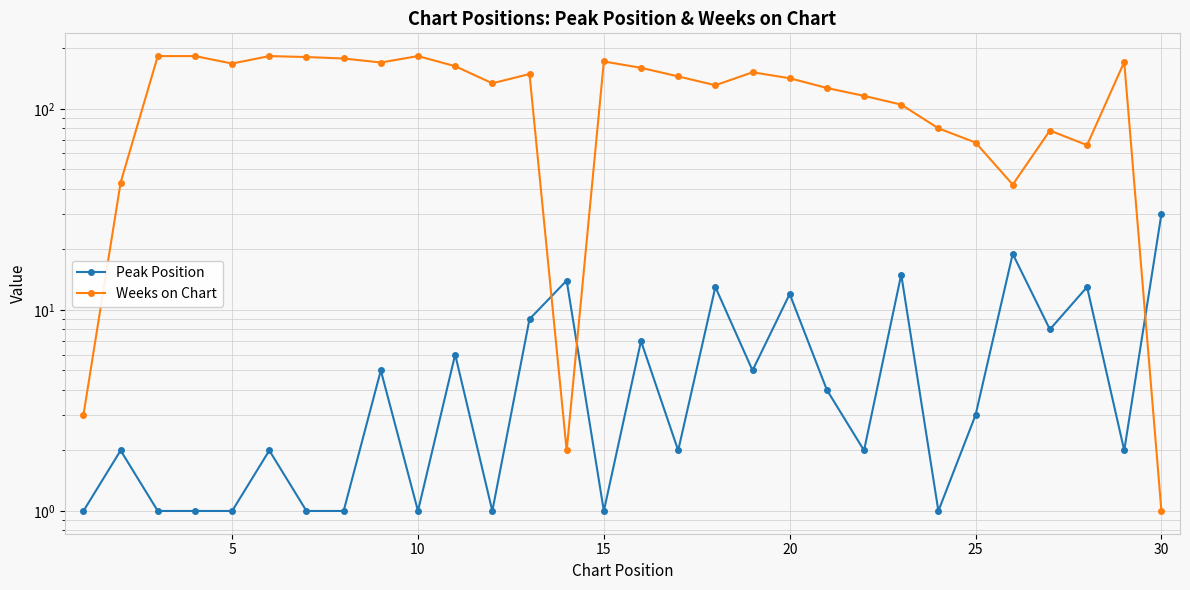

Reading right to left, list all the values displayed in this chart.

Peak Position: 30	2	13	8	19	3	1	15	2	4	12	5	13	2	7	1	14	9	1	6	1	5	1	1	2	1	1	1	2	1
Weeks on Chart: 1	171	66	78	42	68	80	105	116	127	142	152	131	145	160	172	2	149	134	163	183	170	178	181	183	168	183	183	43	3